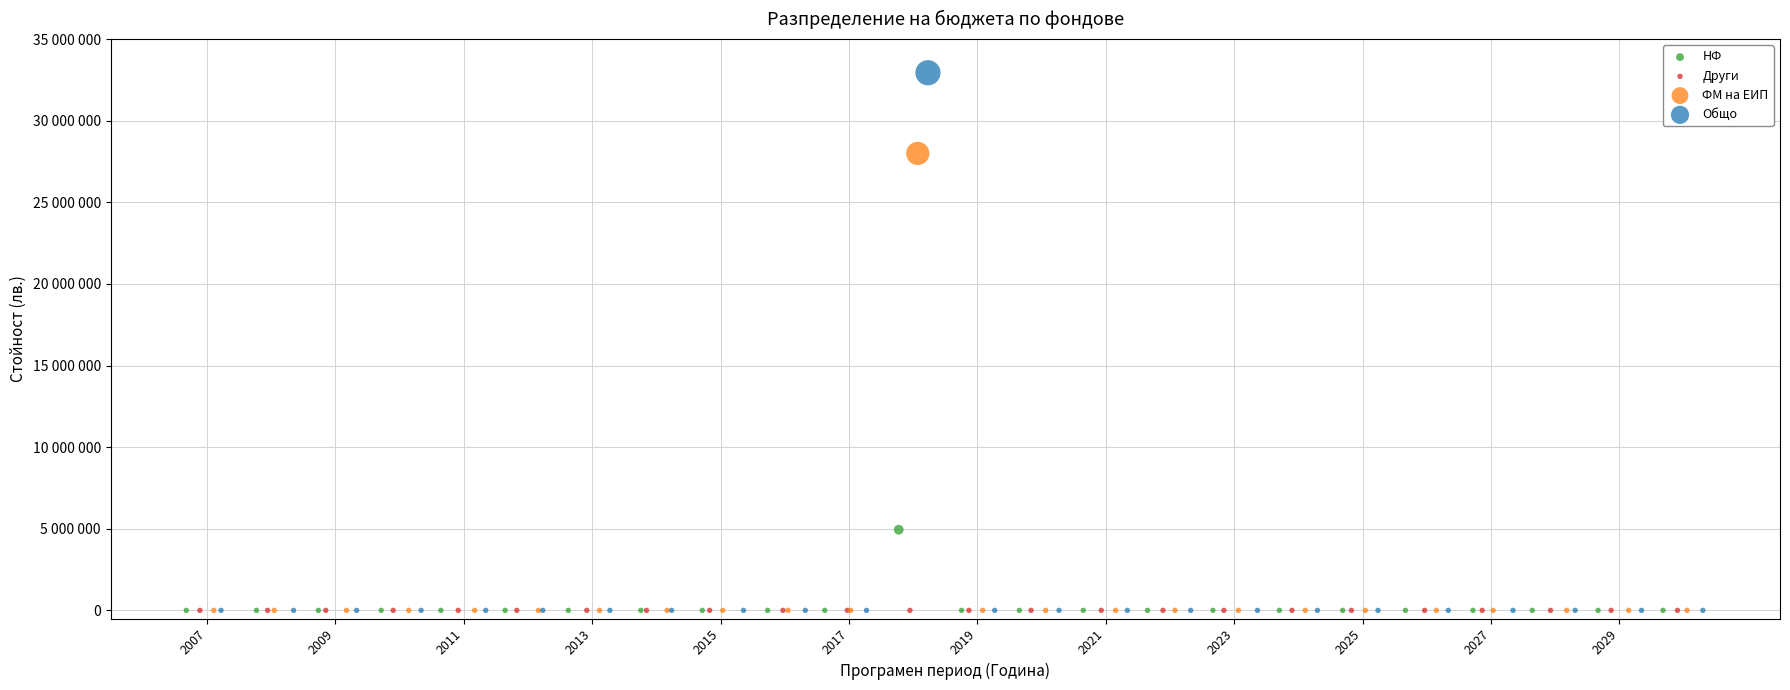

What are all the series names shown in the legend?

НФ, Други, ФМ на ЕИП, Общо